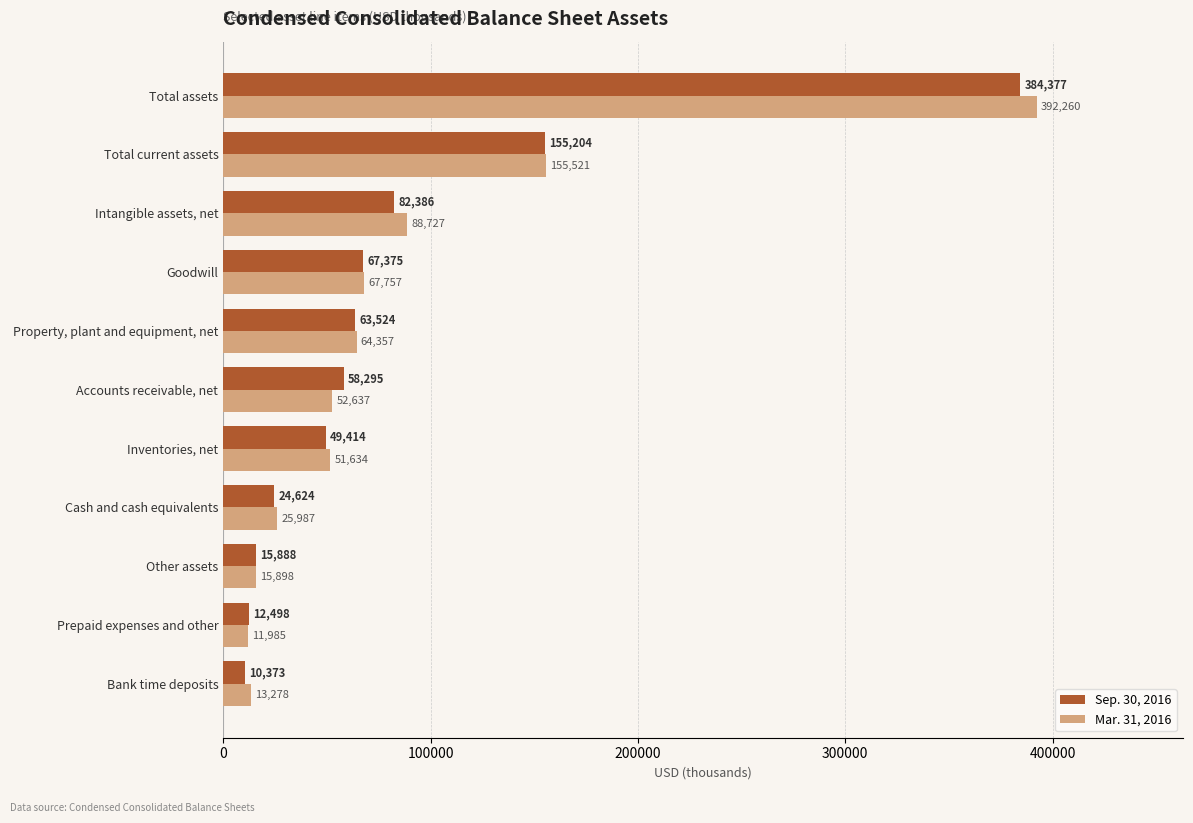

True or false: Sep. 30, 2016 has a value of 63524 at Property, plant and equipment, net.

True